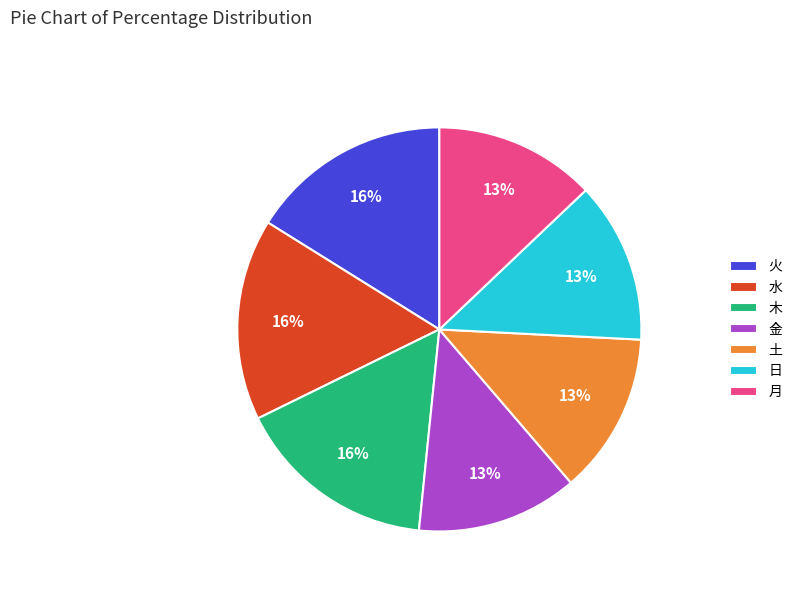

Is 火 the majority of the pie?

No